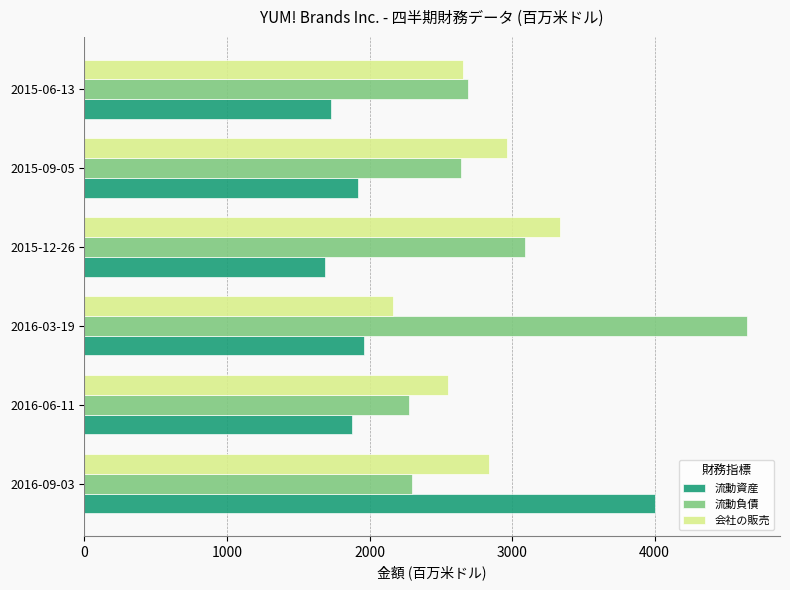

At which label is 流動負債 closest to 3463?

2015-12-26